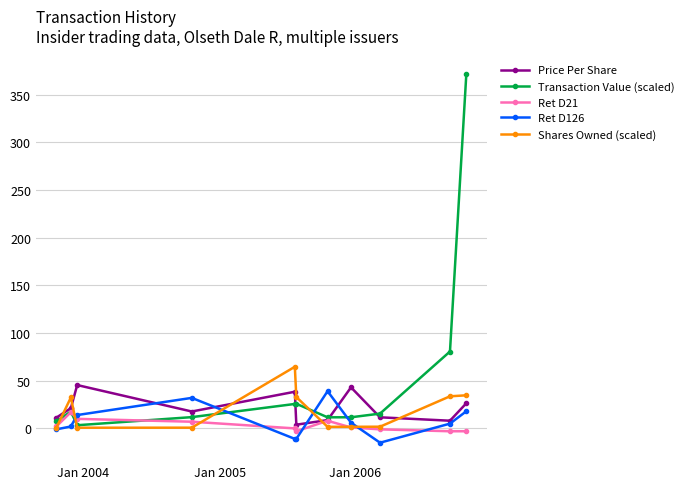

At how many categories does at least one series exceed 120?

1